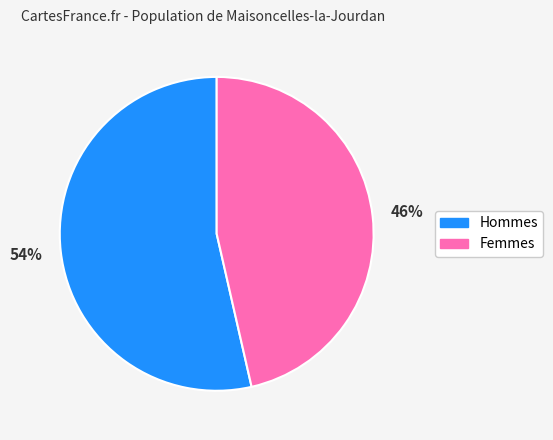

To the nearest percent, what is the combined percentage of Hommes and Femmes?

100%